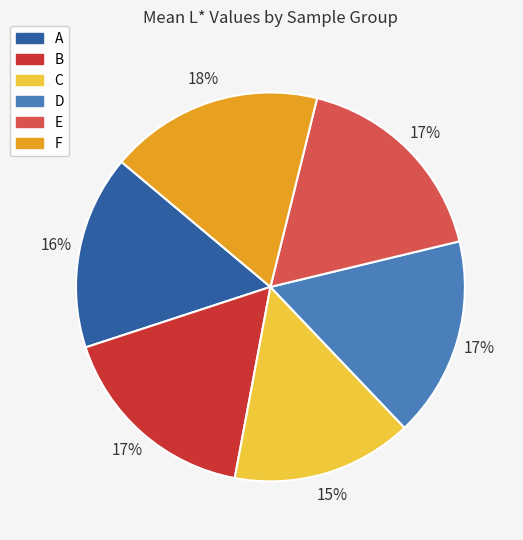

Does B account for over 50% of the chart?

No